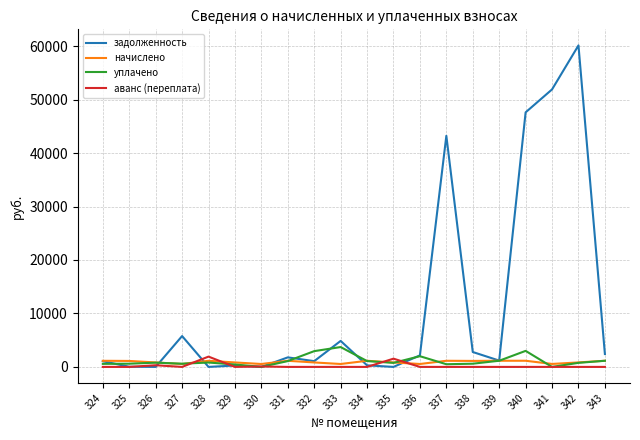

What is the greatest value displayed?

60134.3